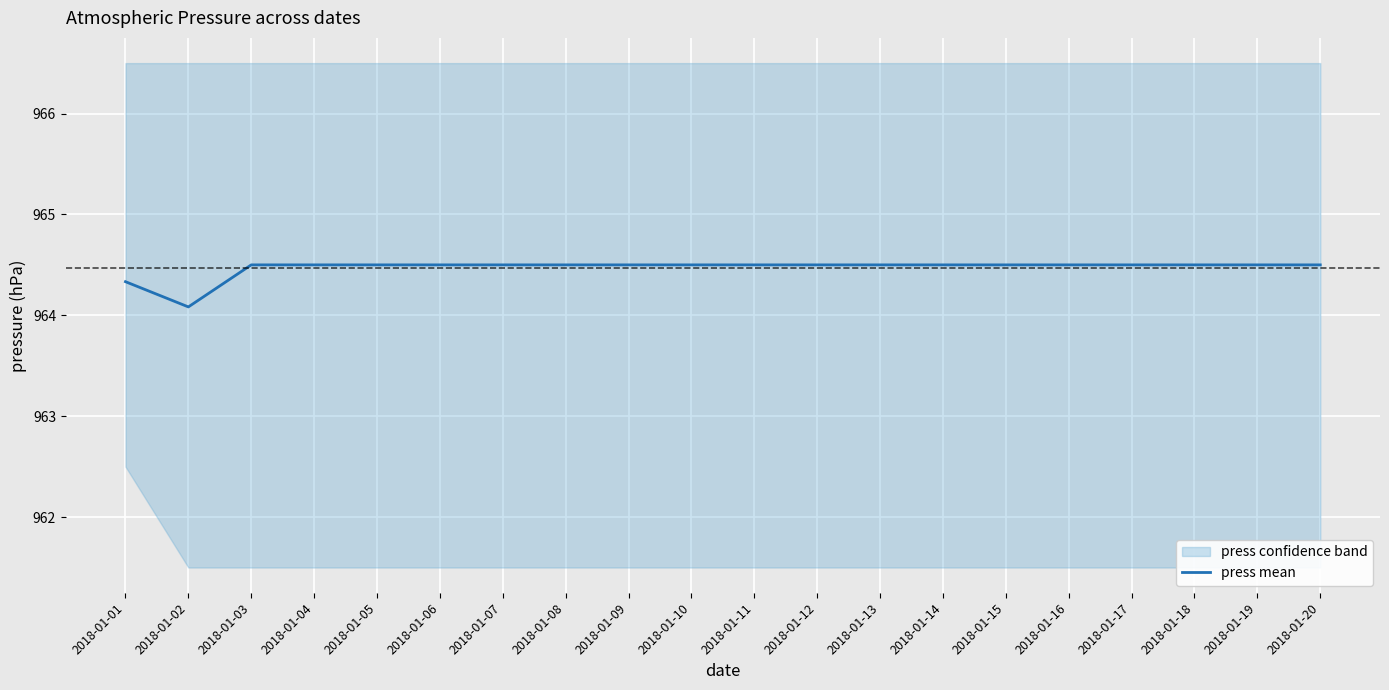

What is the maximum value shown in the chart?

964.5